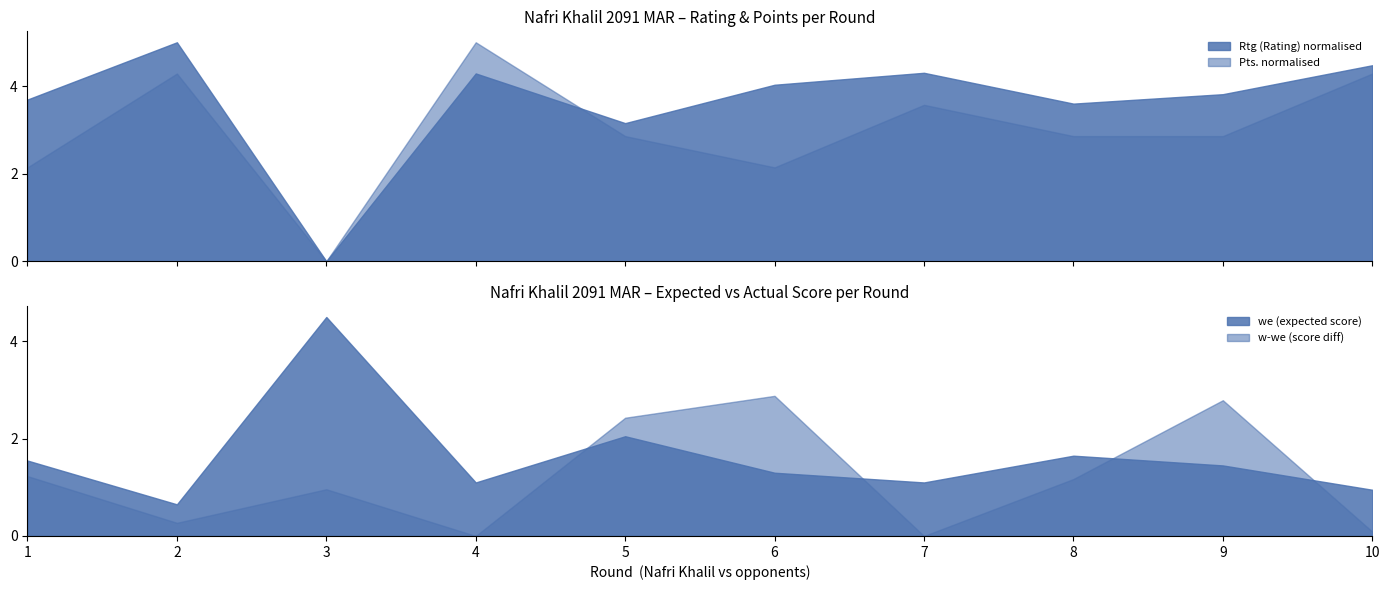

Is the value of we (expected score) at 4 greater than the value of w-we (score diff) at 2?

Yes